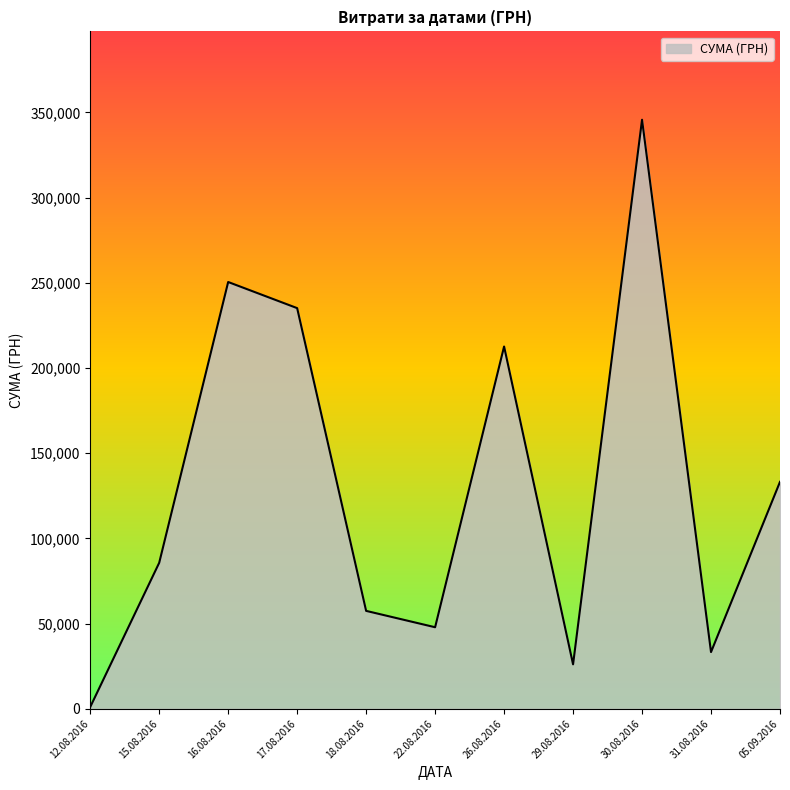

What is the ratio of the value at 16.08.2016 to the value at 29.08.2016?

9.6